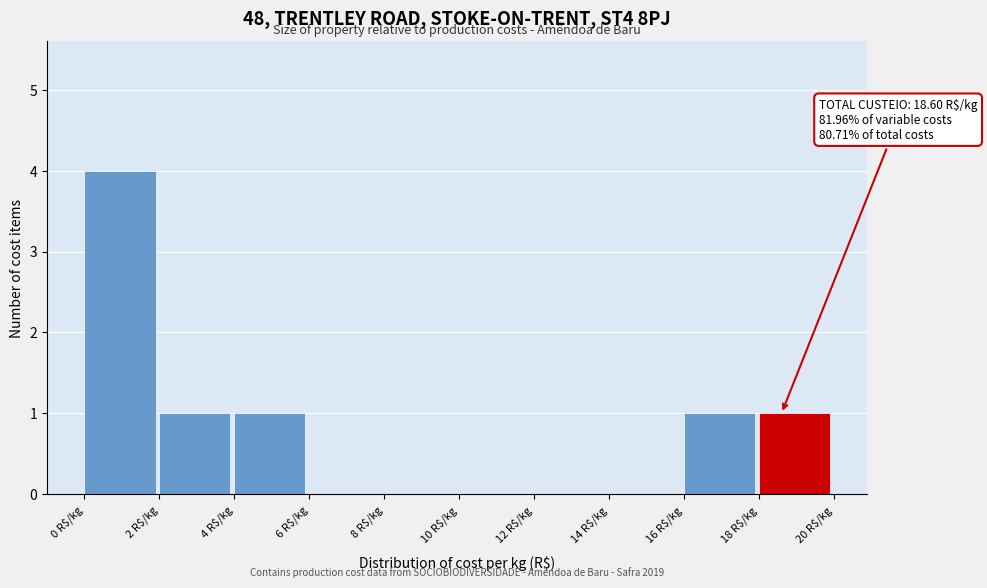

Which range on the x-axis has the tallest bar?

0 to 2